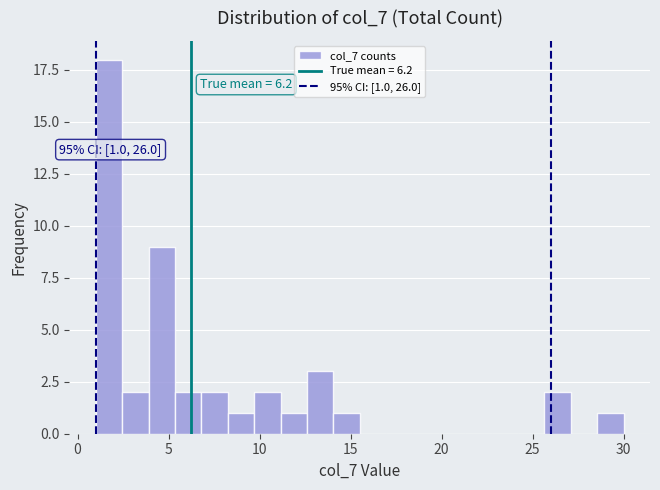

Around what value on the x-axis is the tallest bar? Give the approximate position of its centre, as read against the axis.

1.5